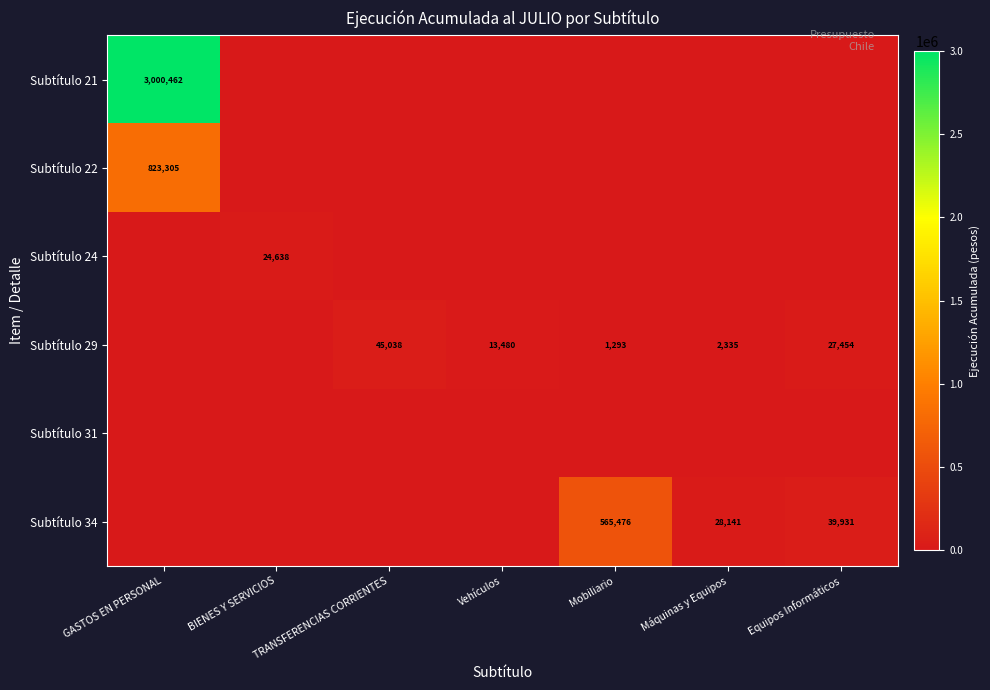

The value of Subtítulo 34 at Mobiliario is 284104. True or false?

False